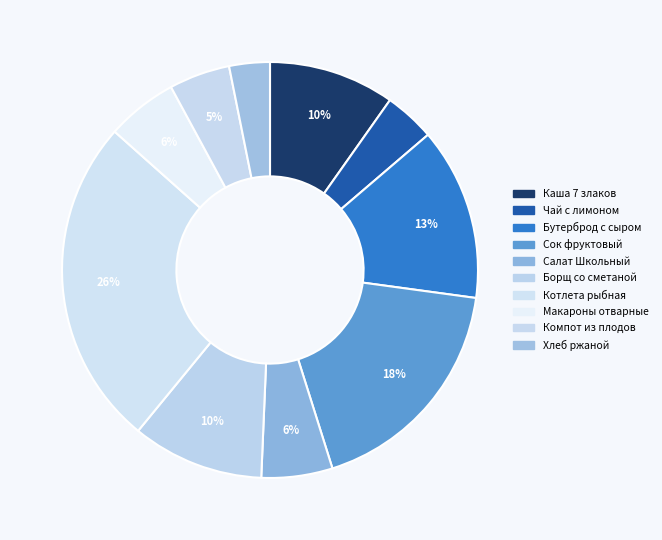

Rank the categories by value from highest to lowest.

Котлета рыбная с соусом, Сок фруктовый, Бутерброд с сыром, Борщ на м/к бульоне со сметаной, Каша 7 злаков со слив маслом, Салат Школьный, Макароны отварные, Компот из св.плодов, Чай с лимоном, Хлеб ржаной